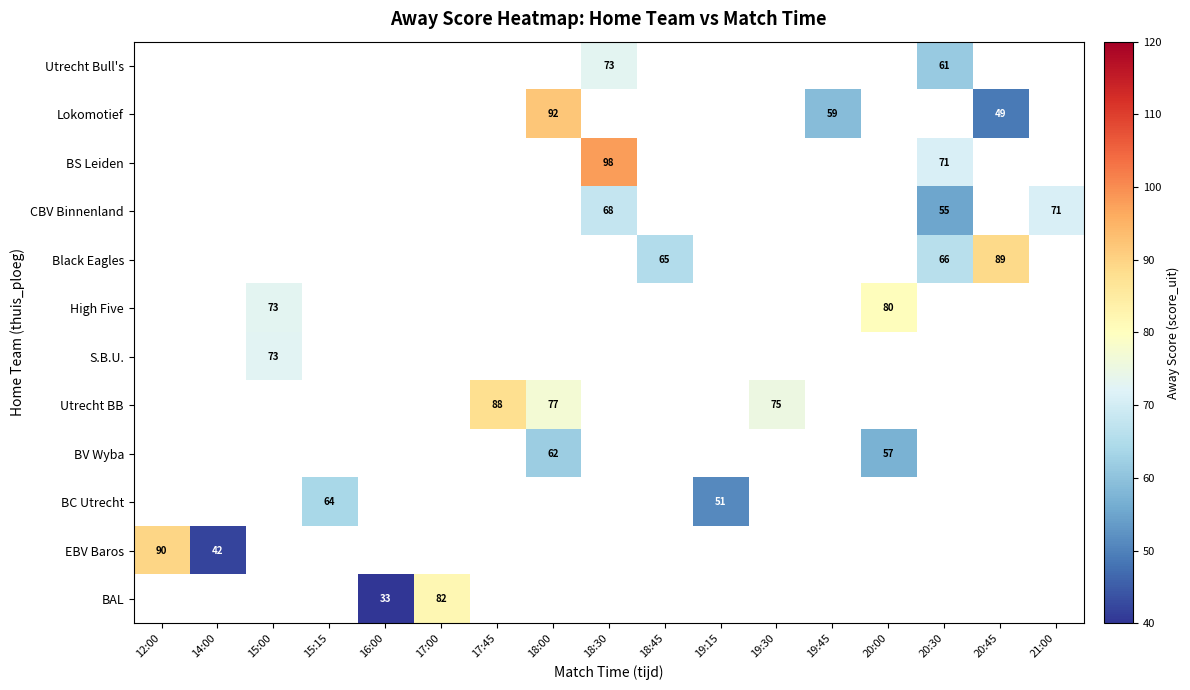

Count the number of categories in the chart.

17